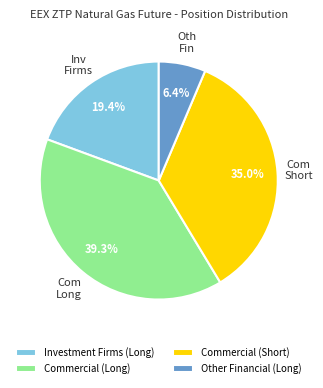

The Other Financial (Long) slice represents 20% of the pie. True or false?

False